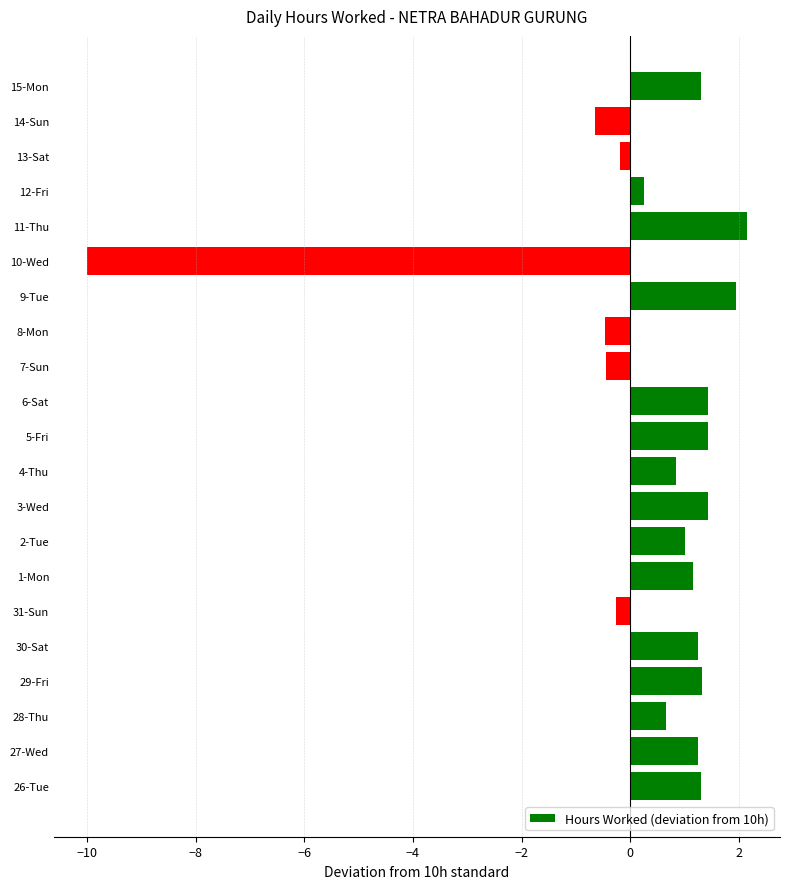

The value at 3-Wed is 1.4. True or false?

True